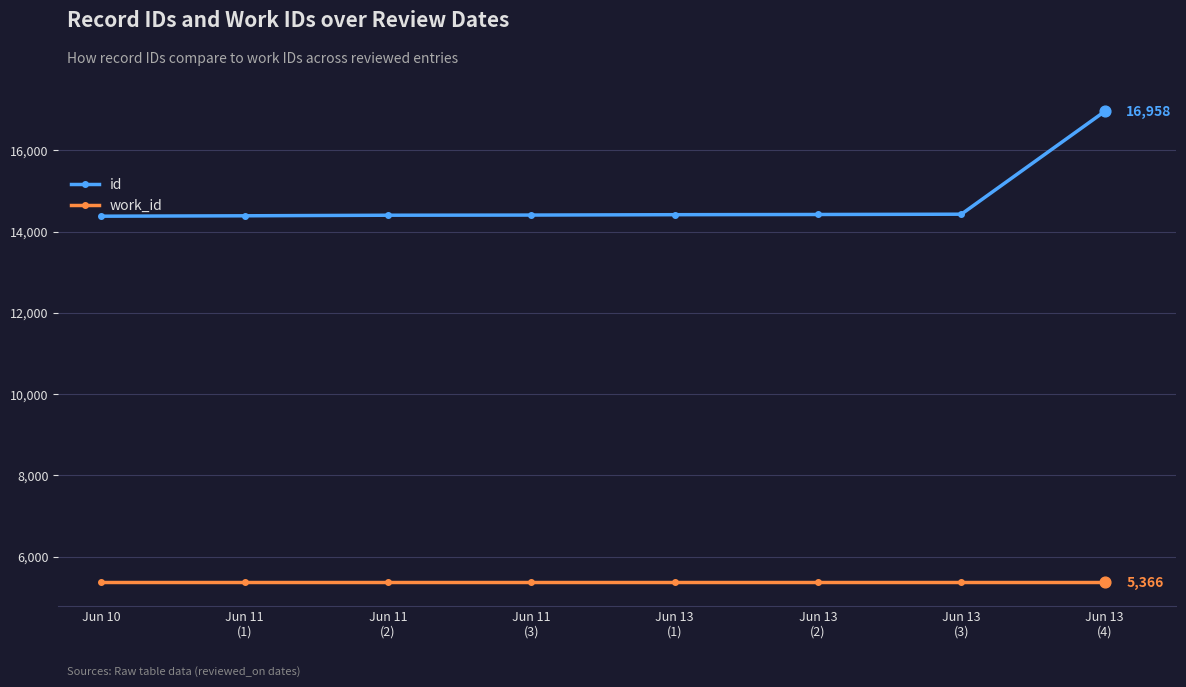

Which series has the largest range (max minus min)?

id